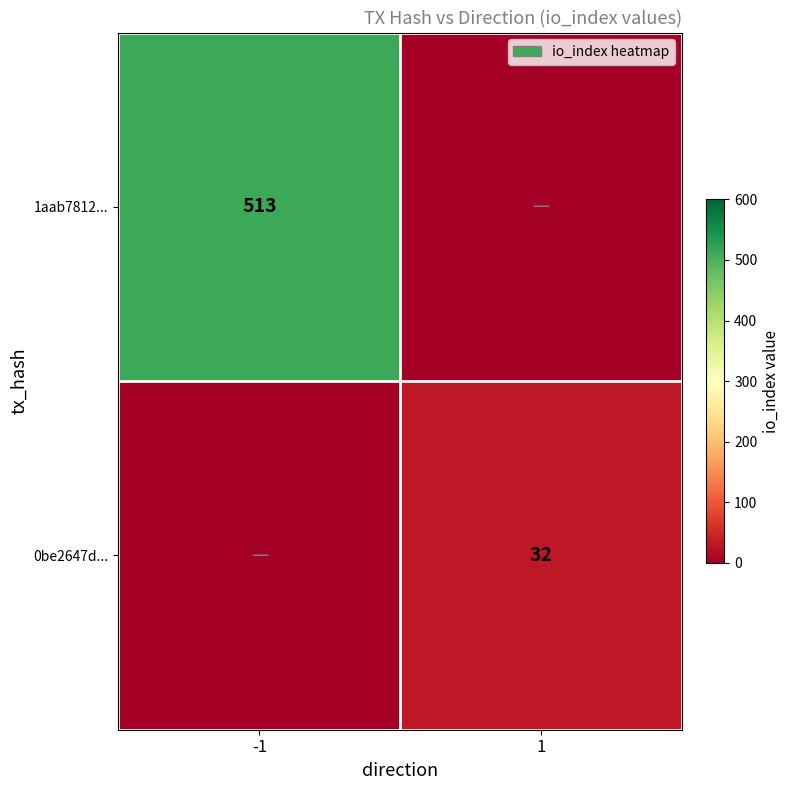

True or false: 1aab7812... has a value of 327 at -1.

False